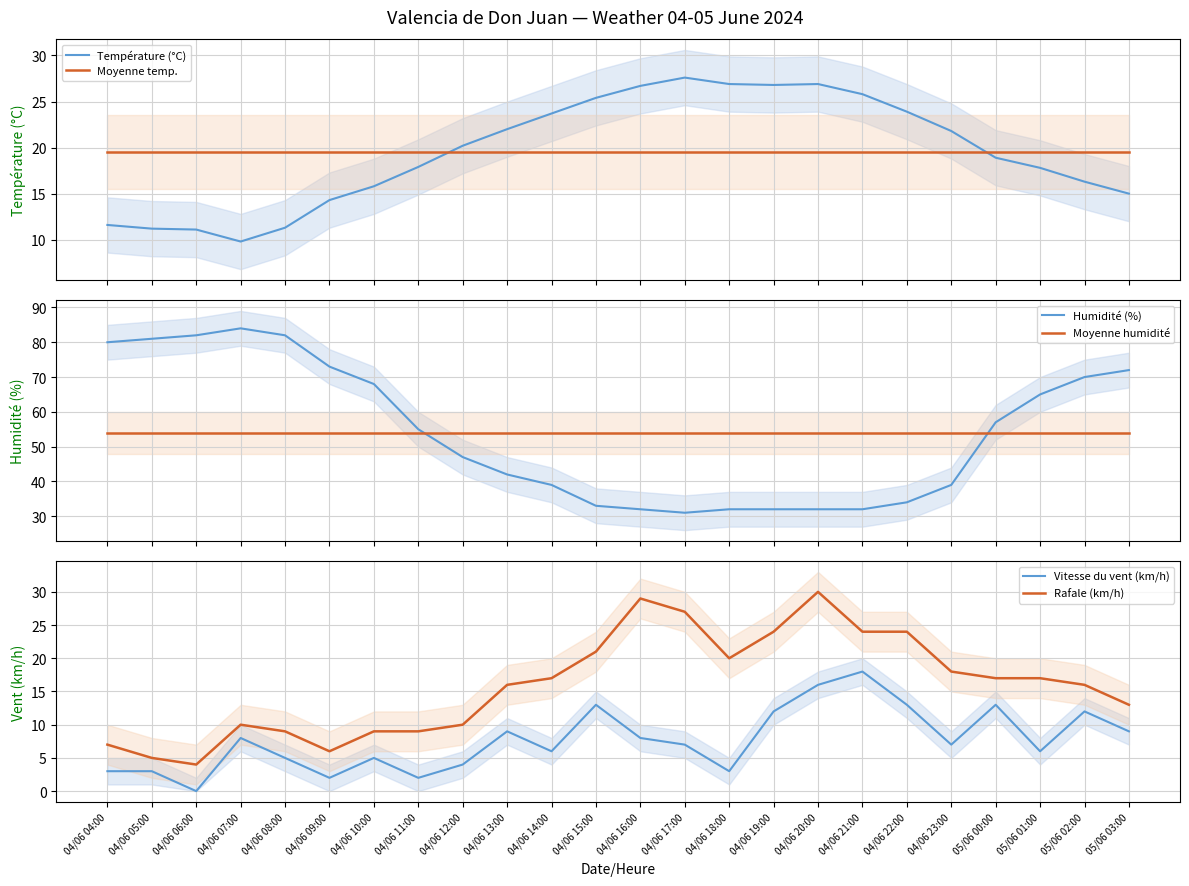

Between 04/06 07:00 and 04/06 23:00, which is larger?

04/06 23:00